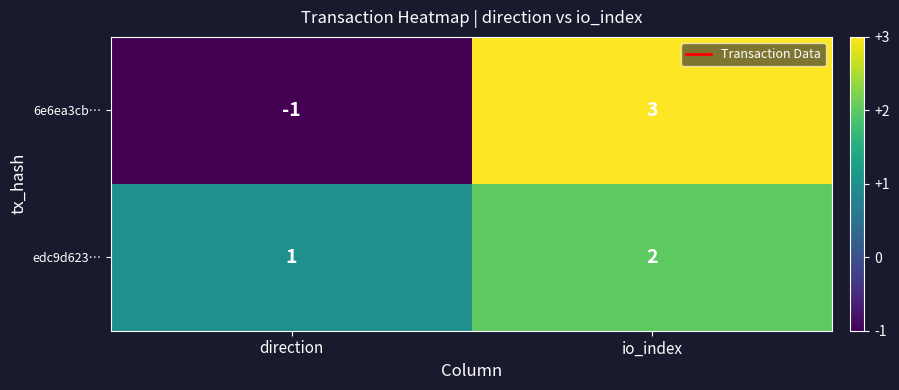

What is the difference between the highest and lowest values at io_index?

1